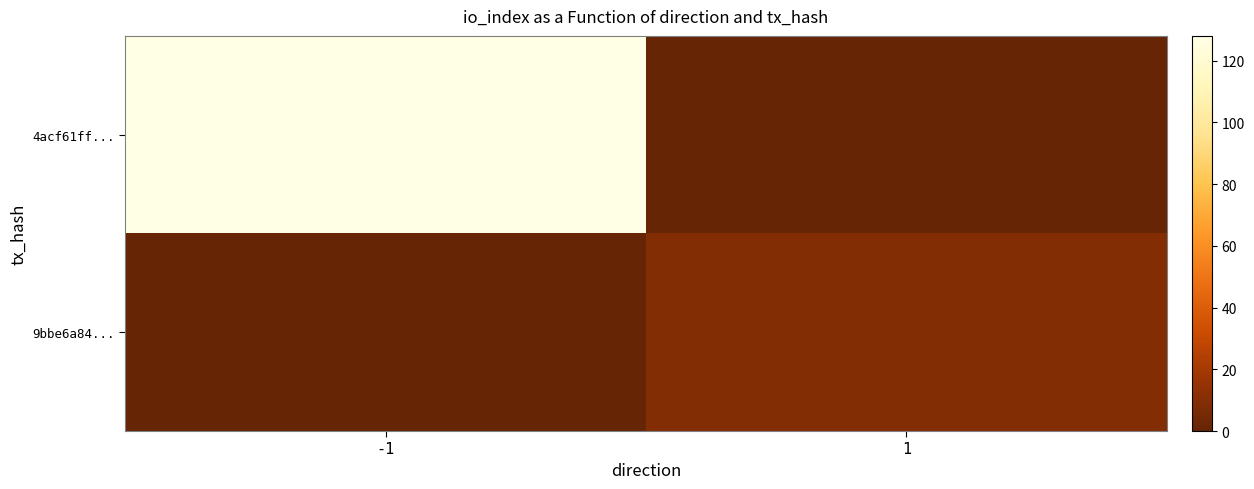

Rank the series by their average value, from lowest to highest.

9bbe6a84..., 4acf61ff...